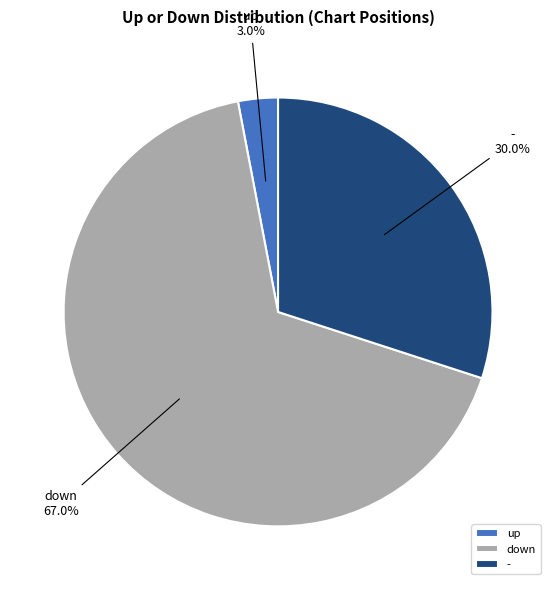

How many segments does this pie chart have?

3